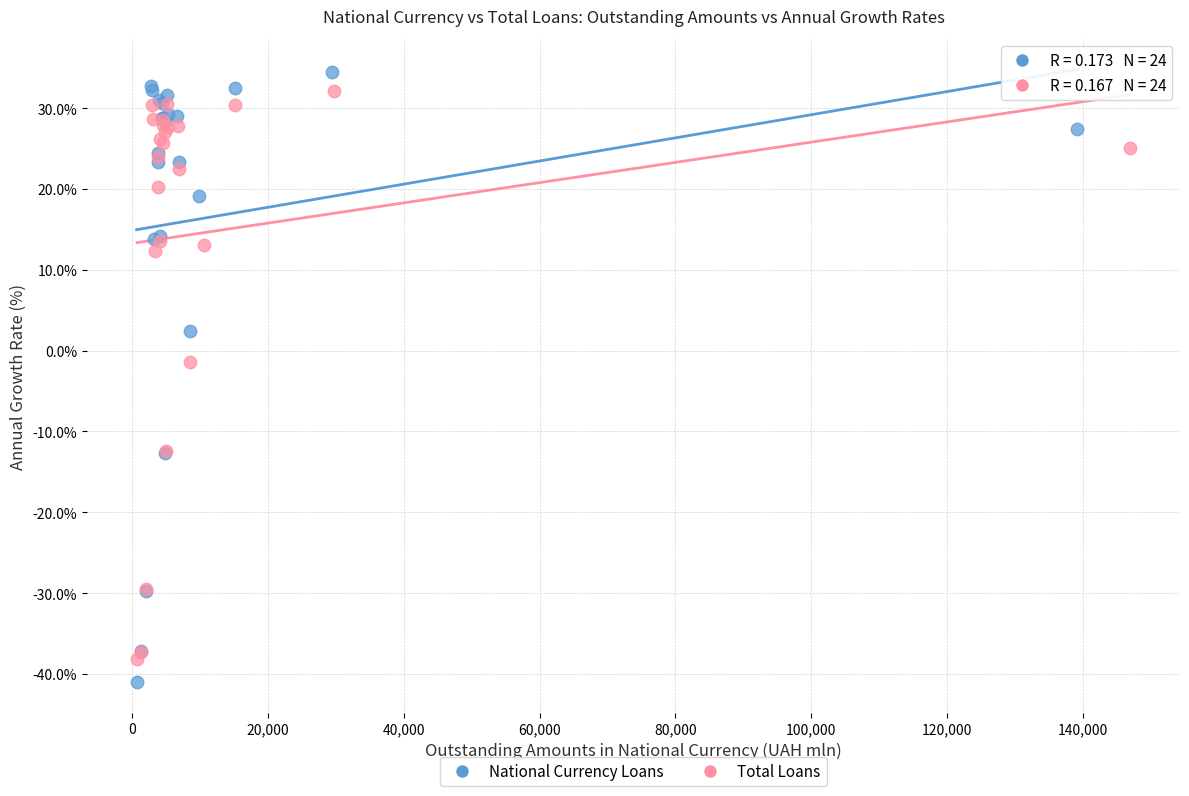

Which series has the largest Y range (max minus min)?

National Currency Loans